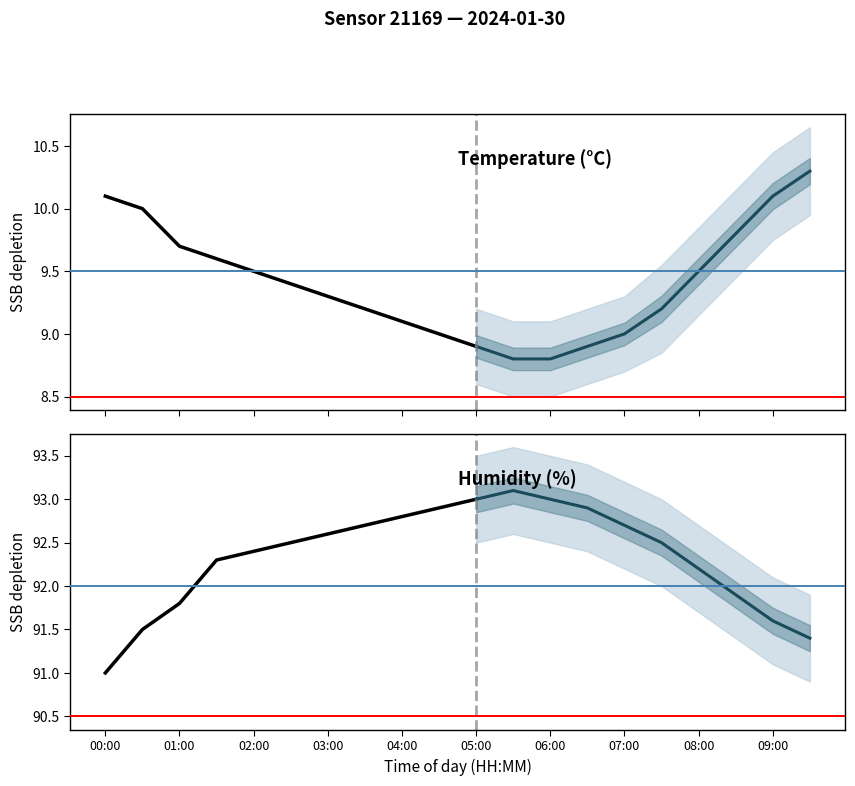

What is the label of the 6th point from the left?

05:00